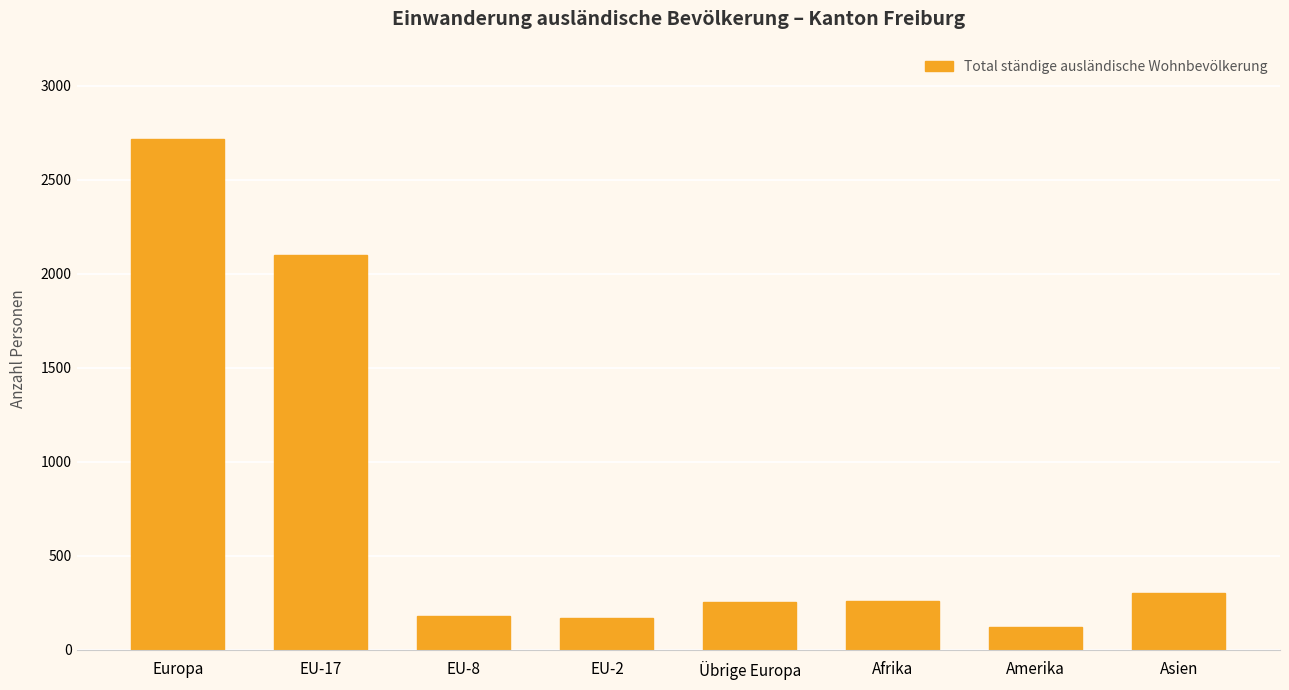

Between EU-17 and Übrige Europa, which is larger?

EU-17